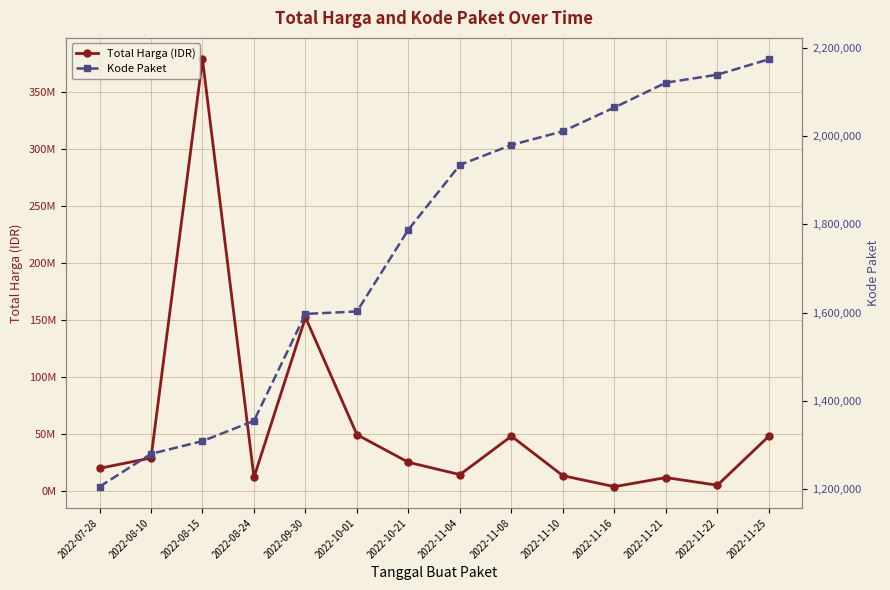

Is it true that Kode Paket equals 3229289 at 2022-11-25?

False